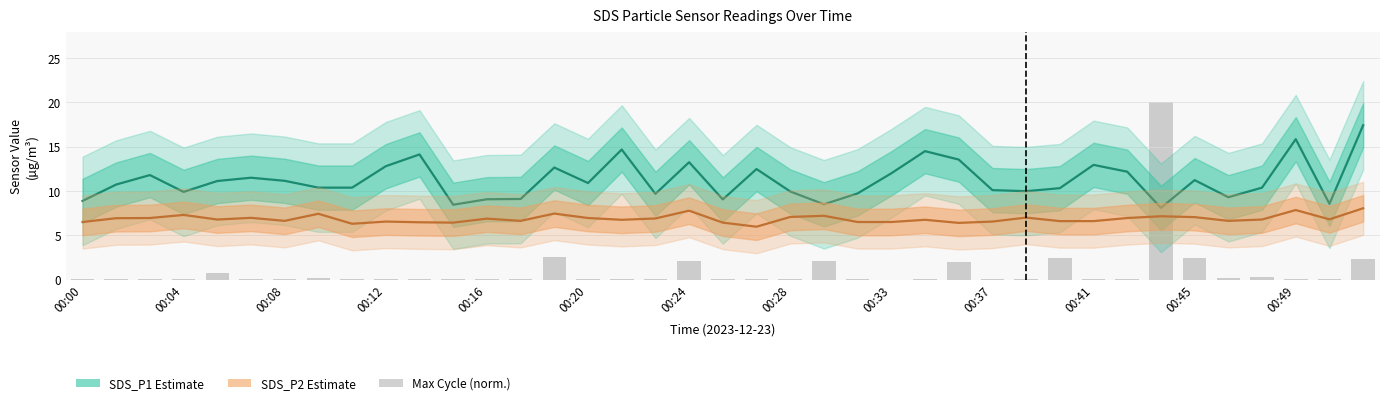

Between 35 and 38, which series saw the biggest shift?

SDS_P1